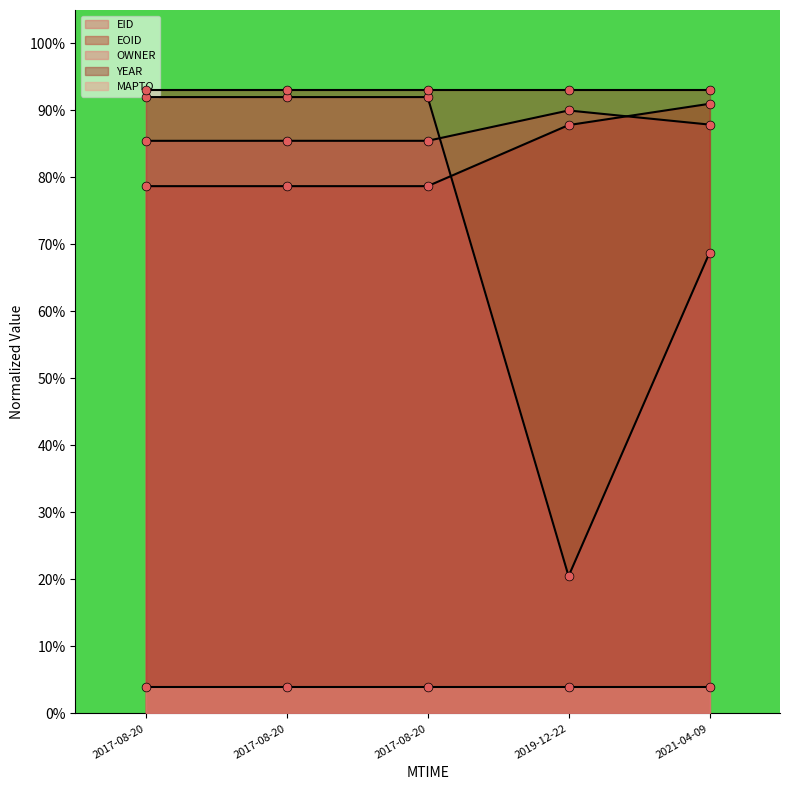

Which series has the widest spread of Y values?

OWNER